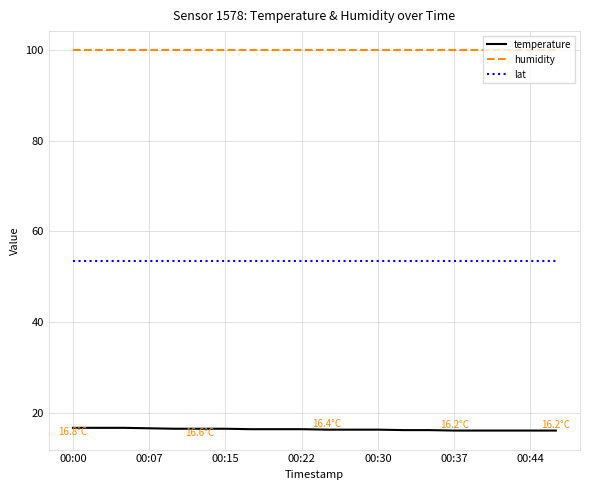

What is the minimum value shown in the chart?

16.2